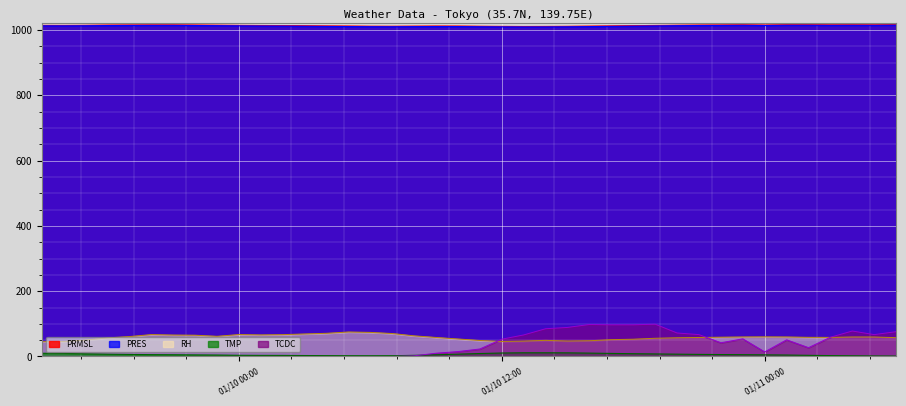

True or false: RH and PRES intersect in this chart.

False